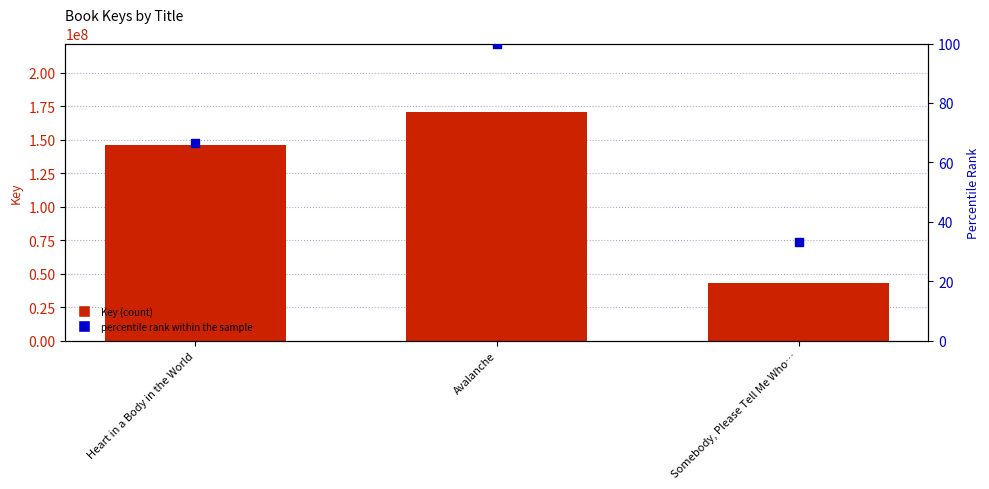

What is the total value across all series at Somebody, Please Tell Me Who…?

42789357.3